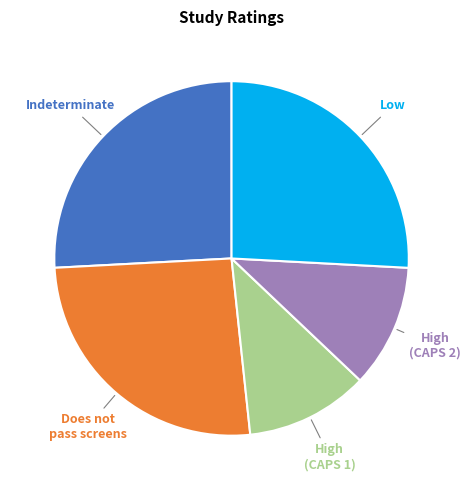

Does any single category account for the majority?

No